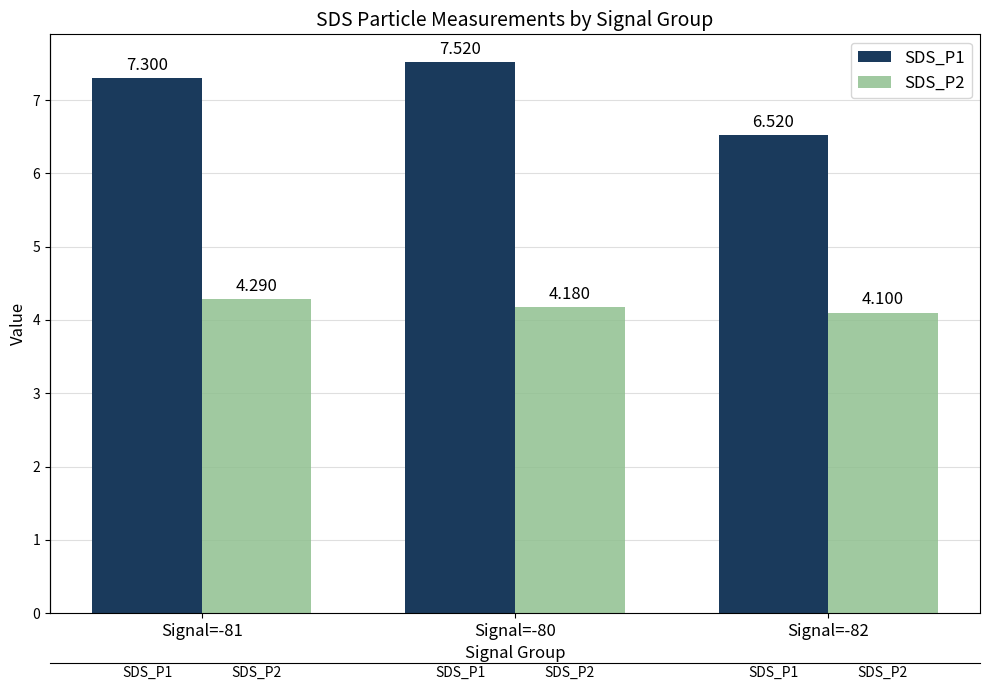

Which series has the largest range (max minus min)?

SDS_P1